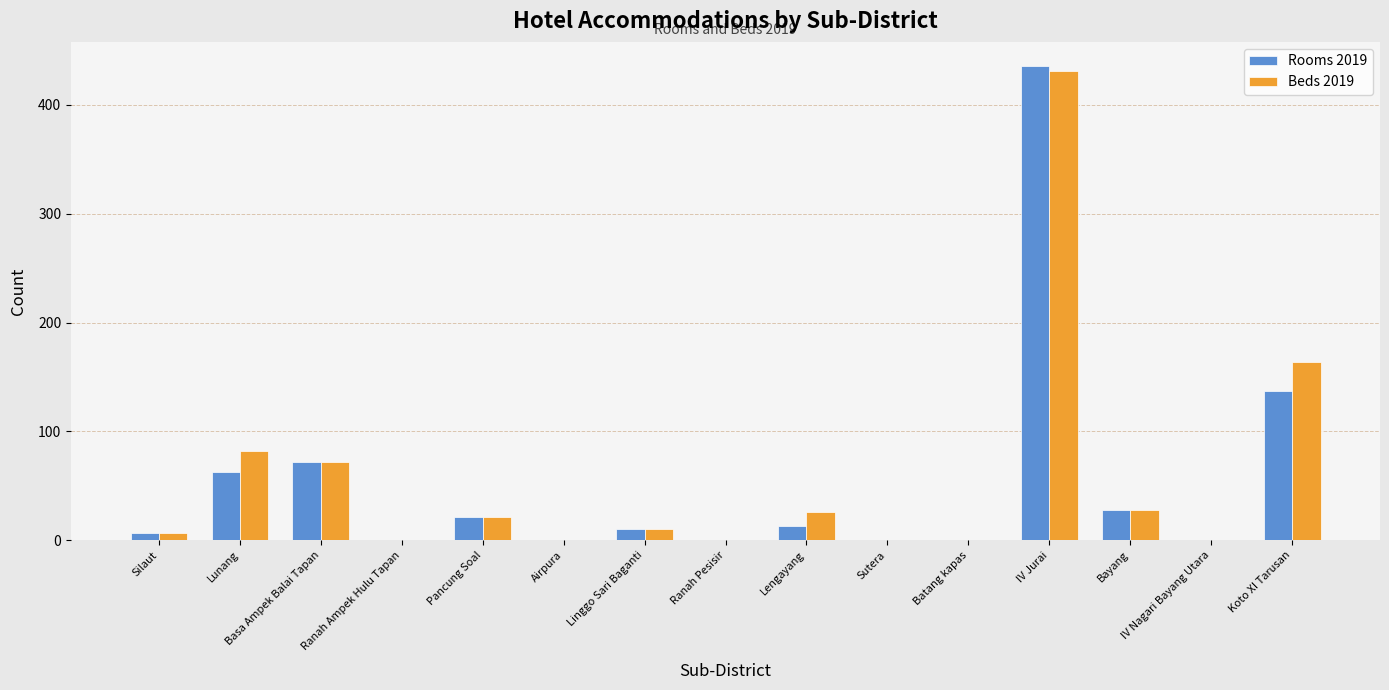

At which category is the sum across all series the highest?

IV Jurai